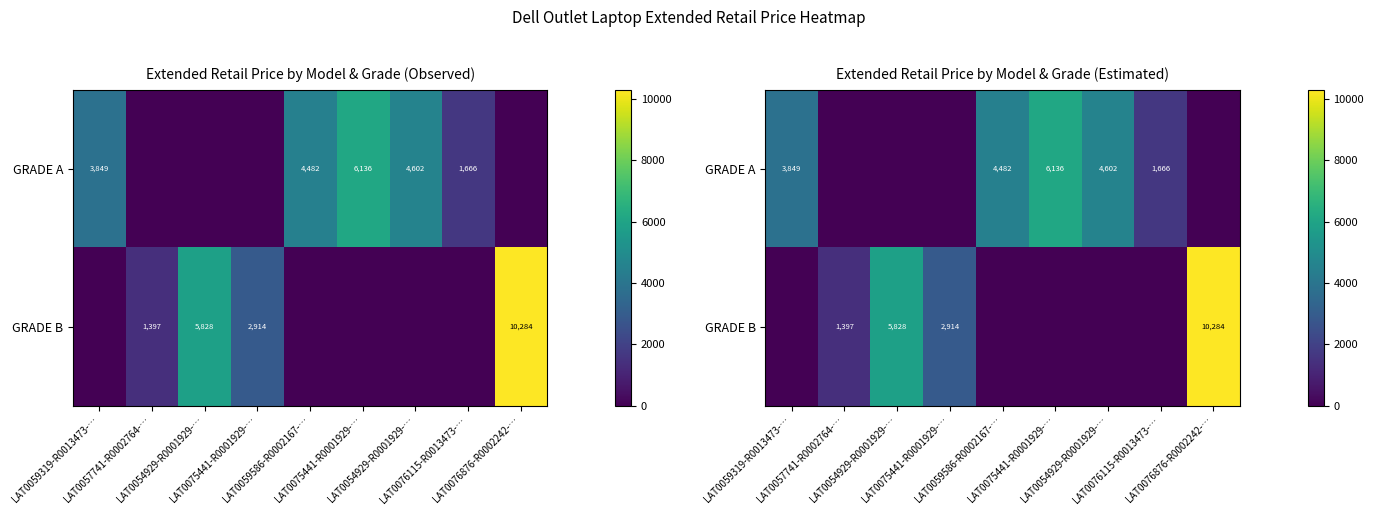

At which category is the sum across all series the highest?

LAT0076876-R0002242-…